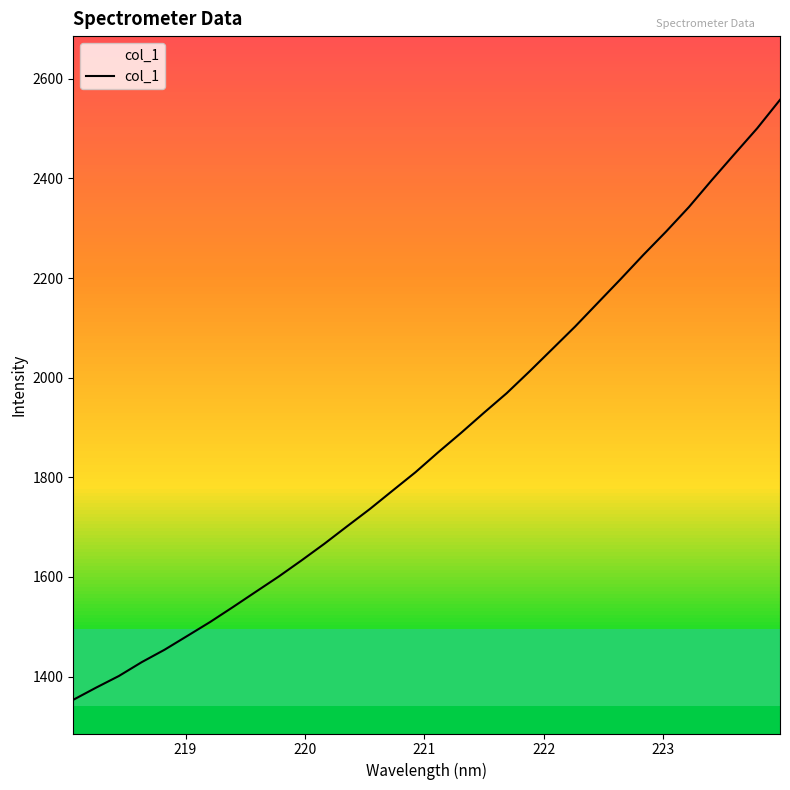

What is the difference between the maximum and minimum values?

1204.5